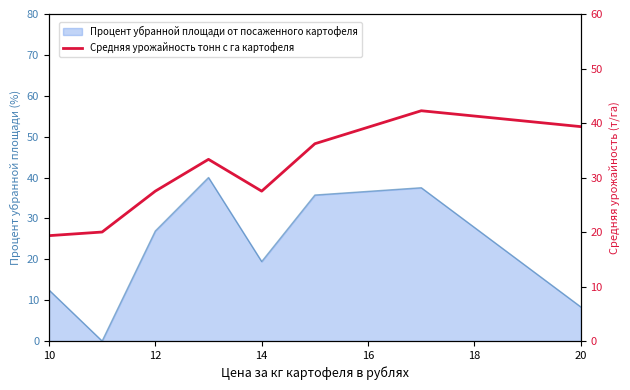

How many lines are shown in the chart?

1